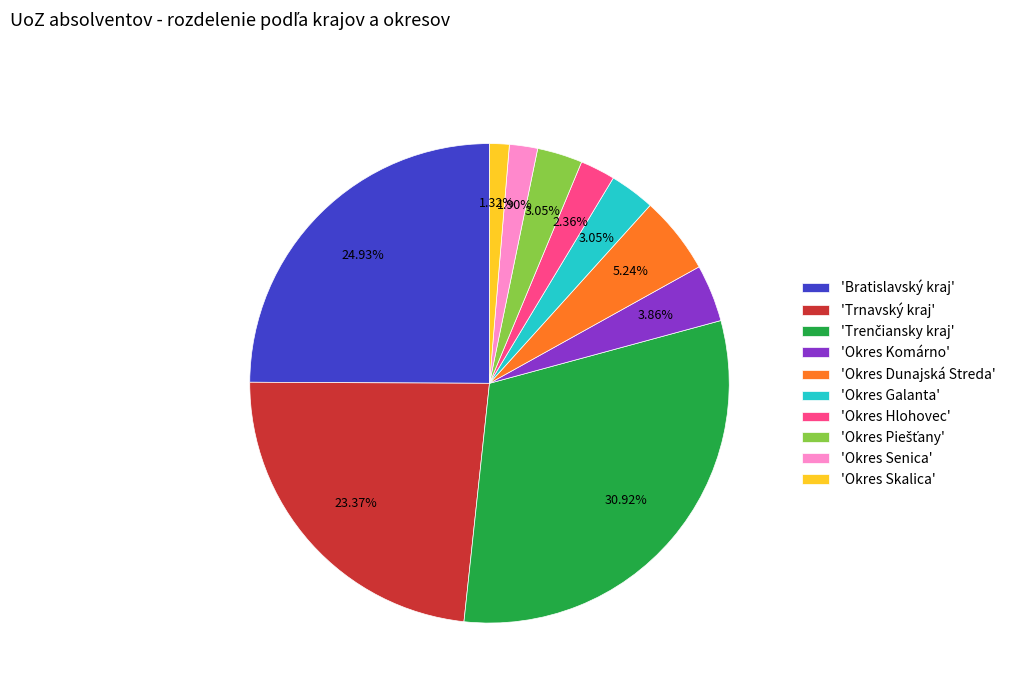

Combined, do 'Bratislavský kraj' and 'Okres Dunajská Streda' account for over 50%?

No